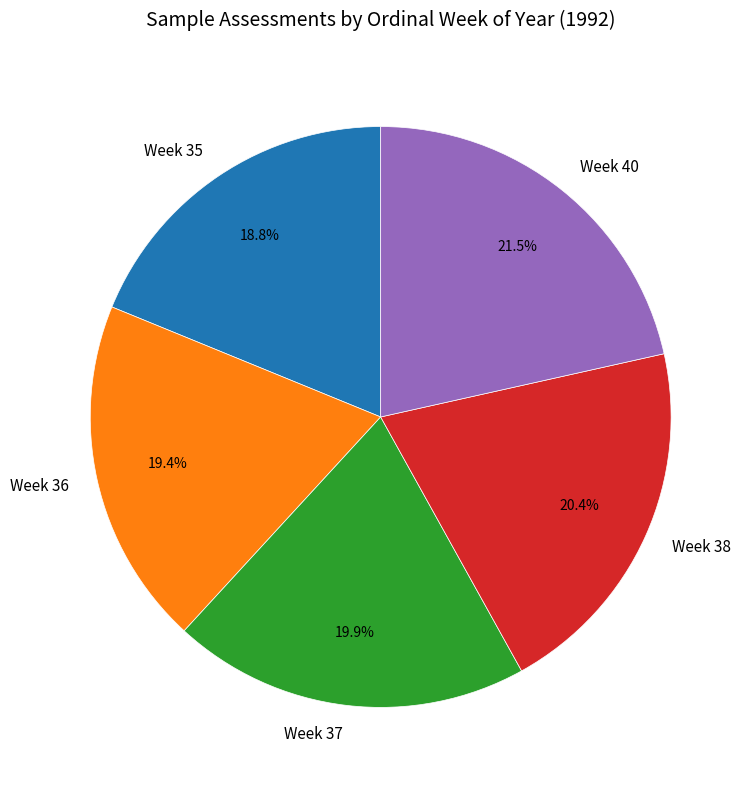

Do Week 36 and Week 38 together represent more than half of the pie?

No